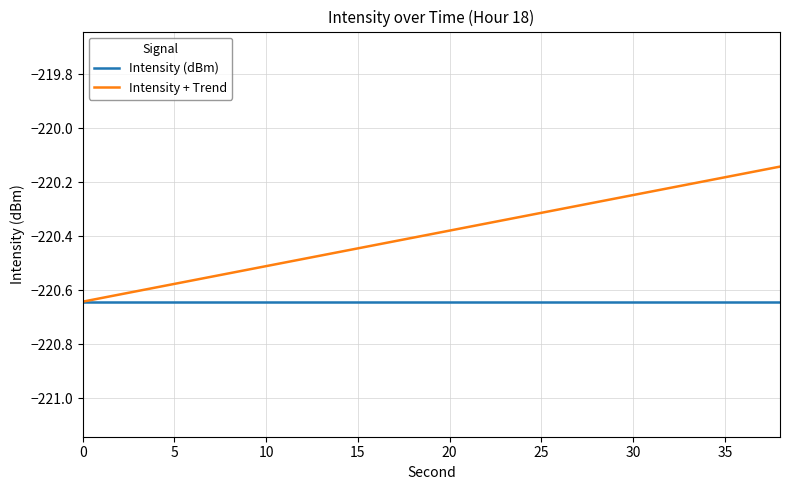

Which series has the largest range (max minus min)?

Intensity + Trend